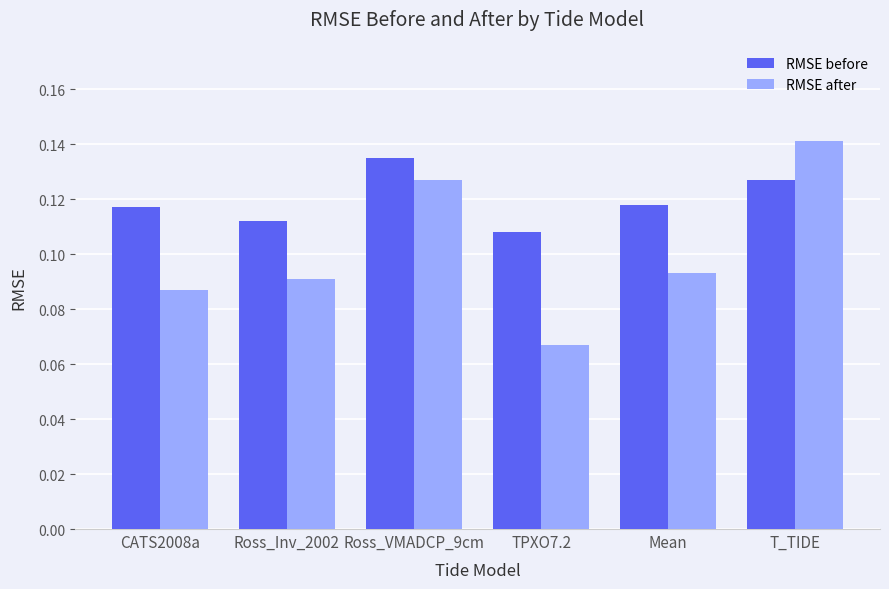

At Ross_Inv_2002, list the series in order from smallest to largest.

RMSE after, RMSE before